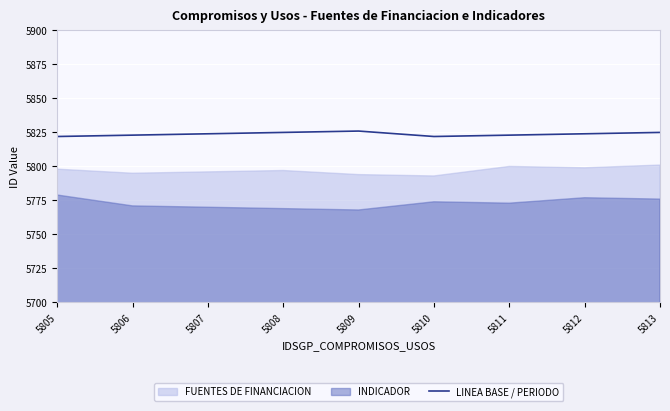

Between 5812 and 5809, which is larger?

5809